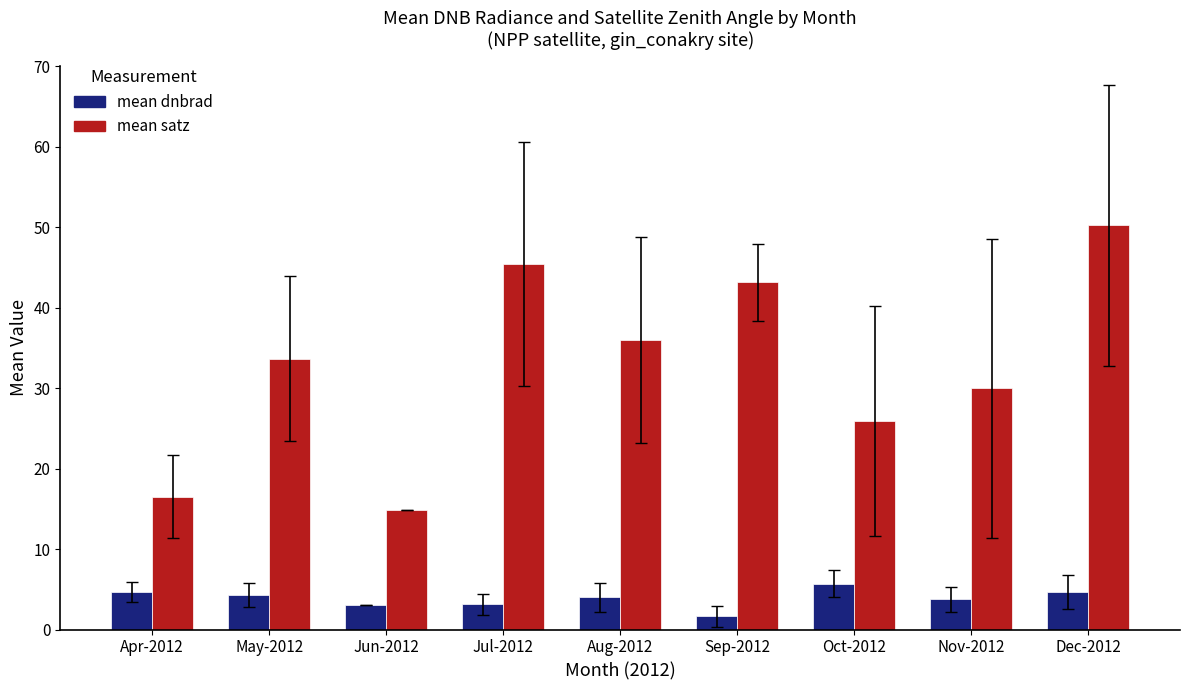

Which series changed the most between Apr-2012 and Jul-2012?

mean satz